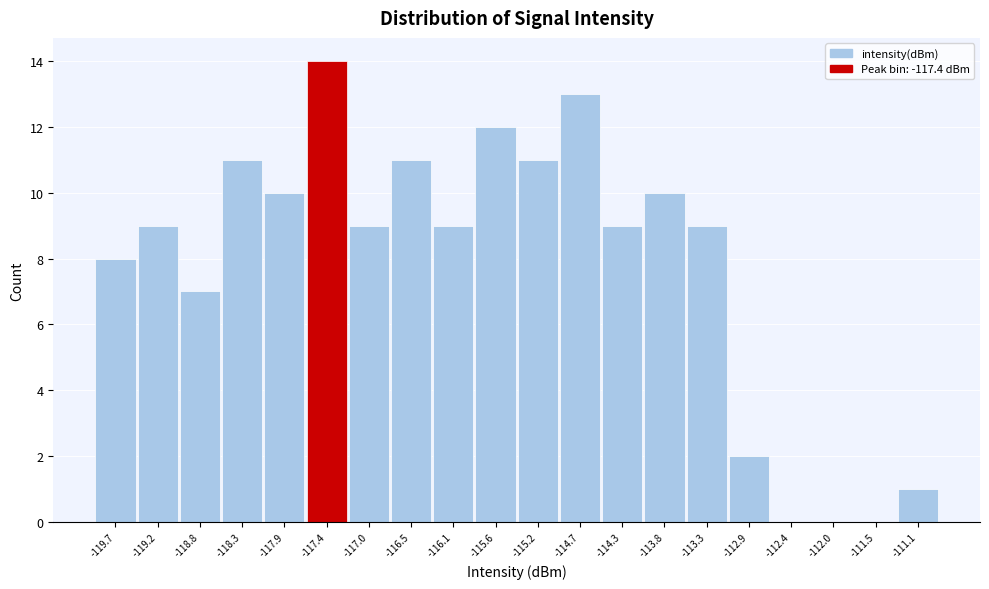

Reading left to right, list every bar in this chart as the range it spans on the x-axis followed by its height. Neither the bar edges nor the heights are printed on the chart, so give them approximately, as read against the axes.

-119.90 to -119.45: 8
-119.45 to -119.00: 9
-119.00 to -118.55: 7
-118.55 to -118.10: 11
-118.10 to -117.65: 10
-117.65 to -117.20: 14
-117.20 to -116.75: 9
-116.75 to -116.30: 11
-116.30 to -115.85: 9
-115.85 to -115.40: 12
-115.40 to -114.95: 11
-114.95 to -114.50: 13
-114.50 to -114.05: 9
-114.05 to -113.60: 10
-113.60 to -113.10: 9
-113.10 to -112.65: 2
-112.65 to -112.20: 0
-112.20 to -111.75: 0
-111.75 to -111.30: 0
-111.30 to -110.85: 1